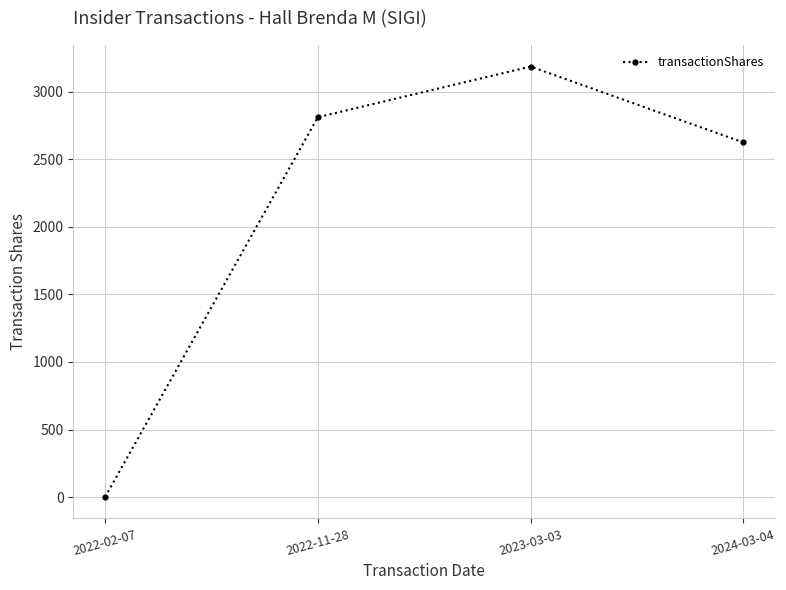

How many values are below 2813?

2